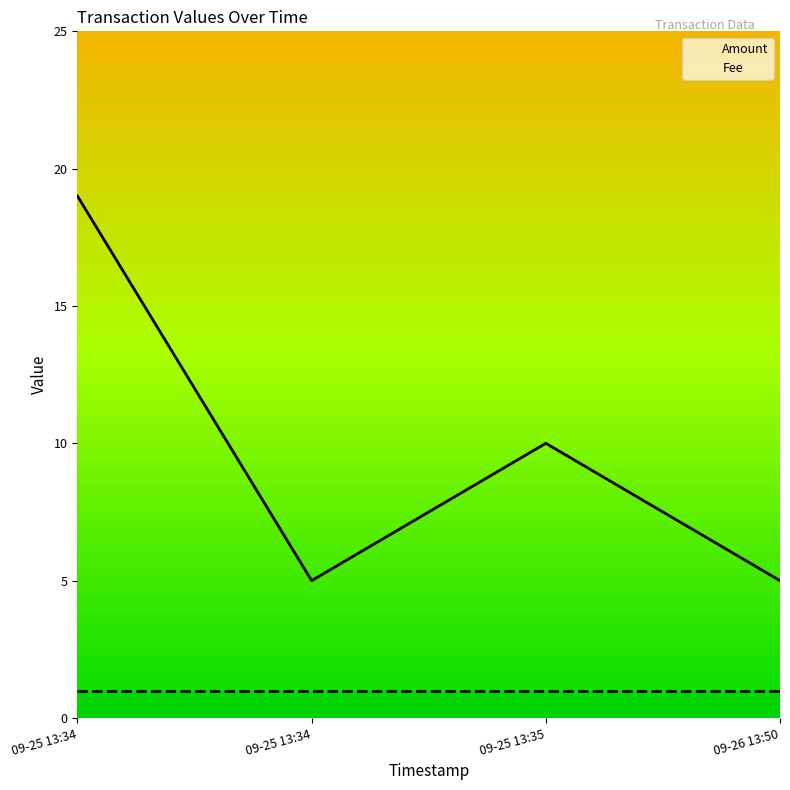

What value does the Amount series have at 09-26 13:50, to the nearest 5?

5